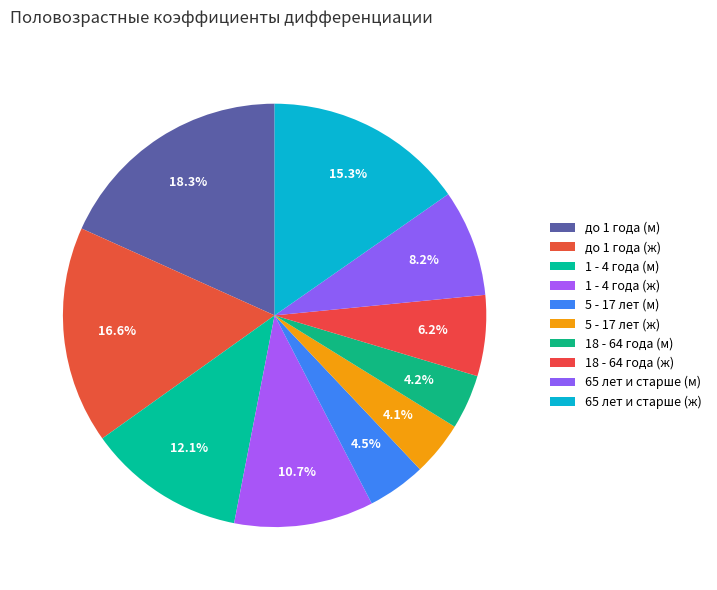

Is there any slice that represents more than half of the pie?

No